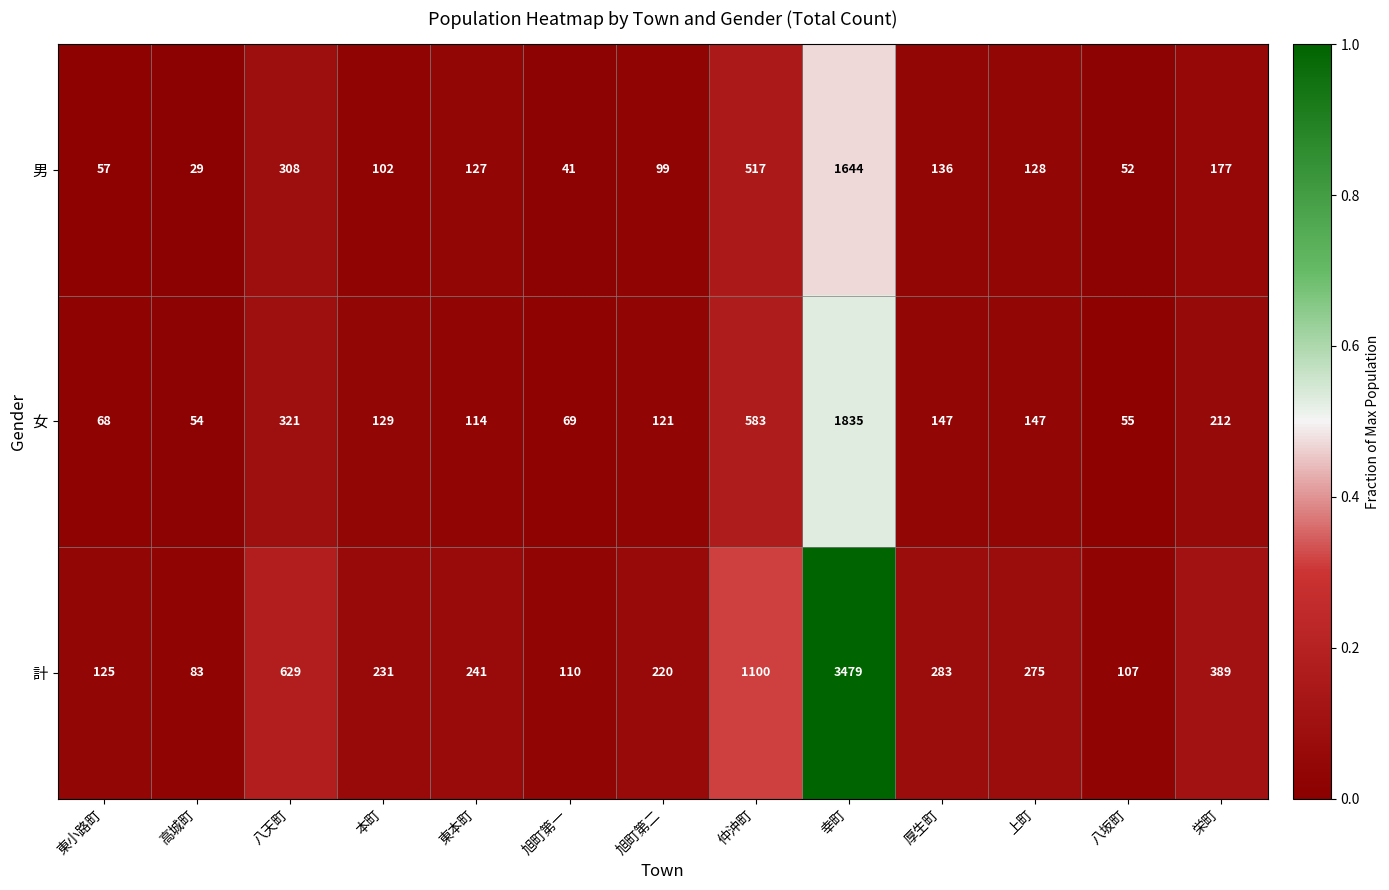

At which category does the chart reach its peak across all series?

幸町